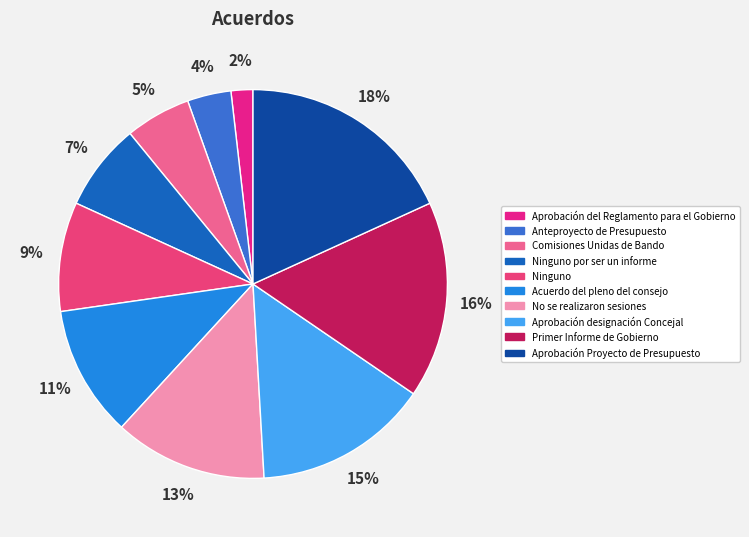

What is the largest slice in the pie chart?

Aprobación Proyecto de Presupuesto